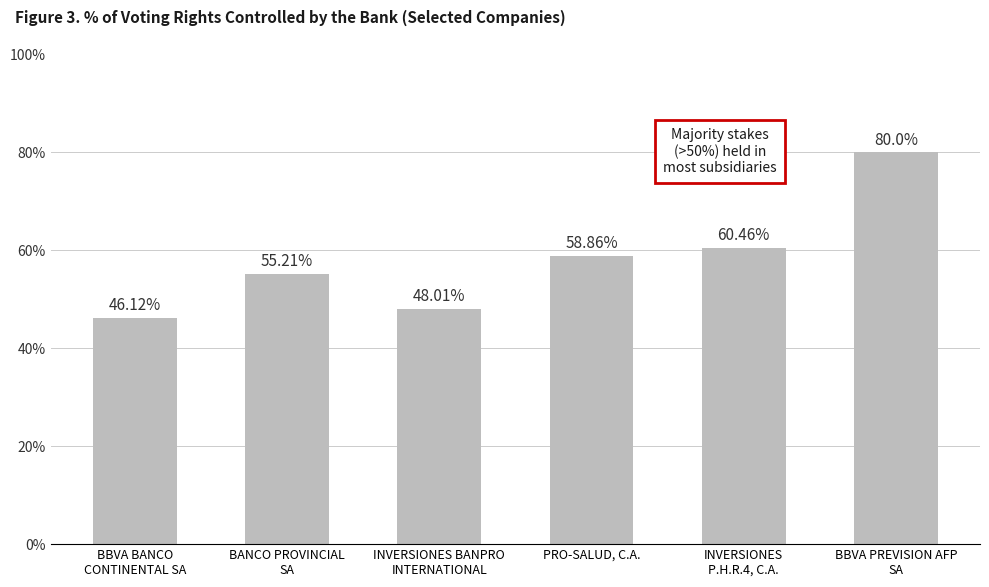

What is the minimum value shown in the chart?

46.1